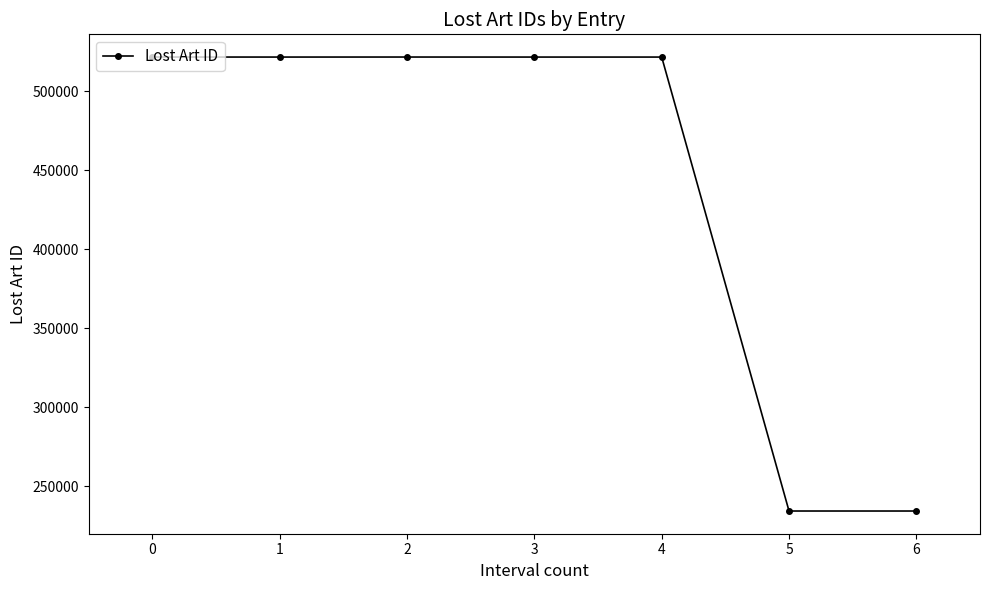

How many data points does each series have?

7